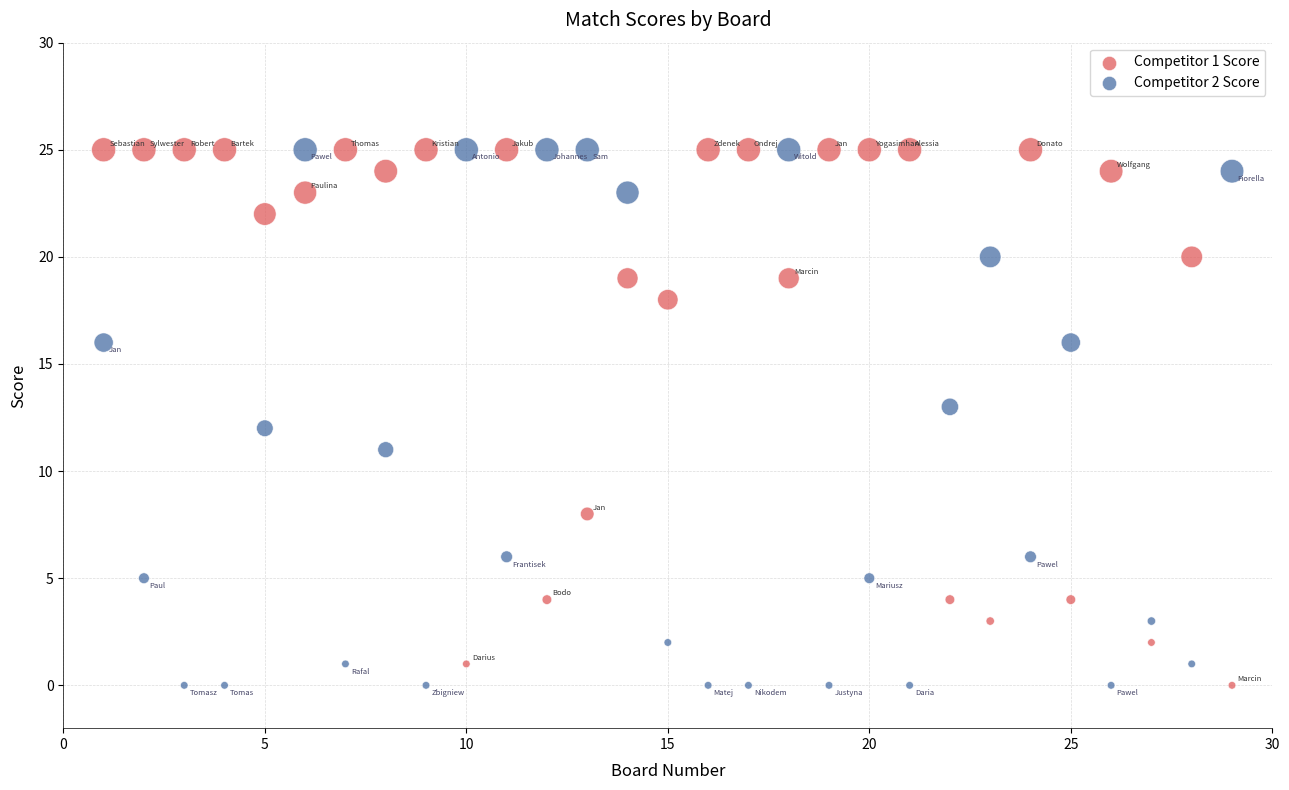

What is the X range (max minus min) for the scatter plot?

28